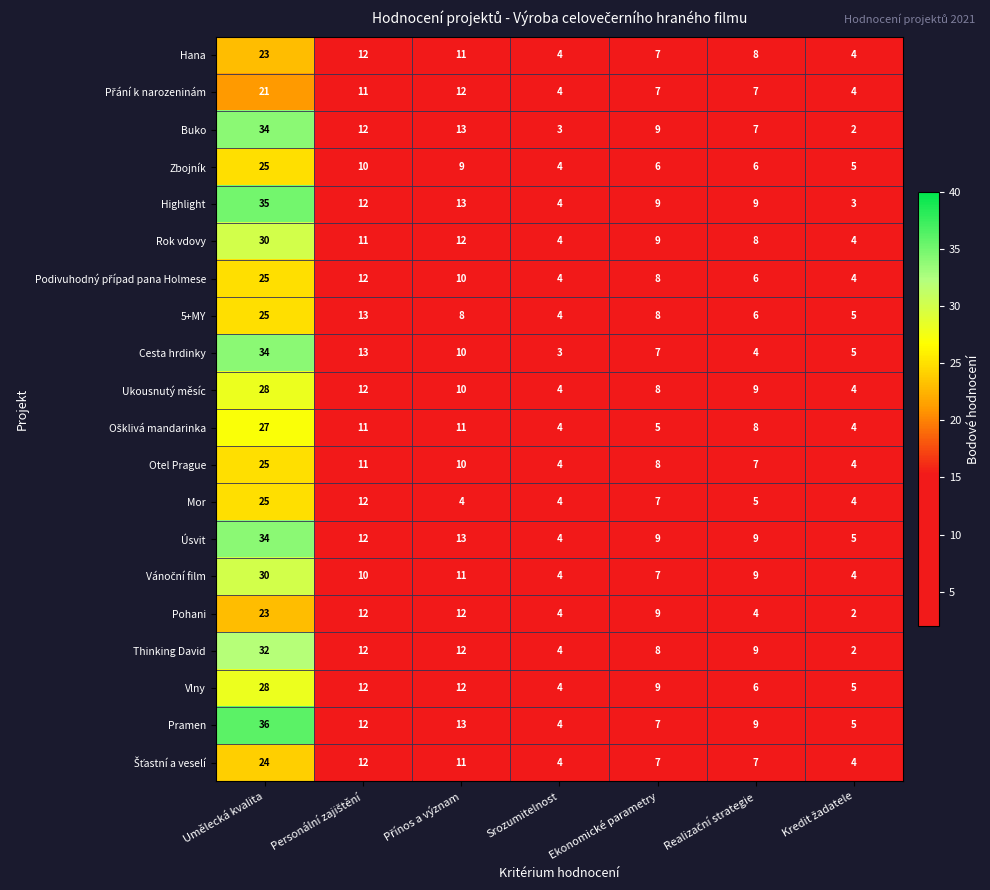

What is the difference between the maximum and second lowest values in the Buko series?

31